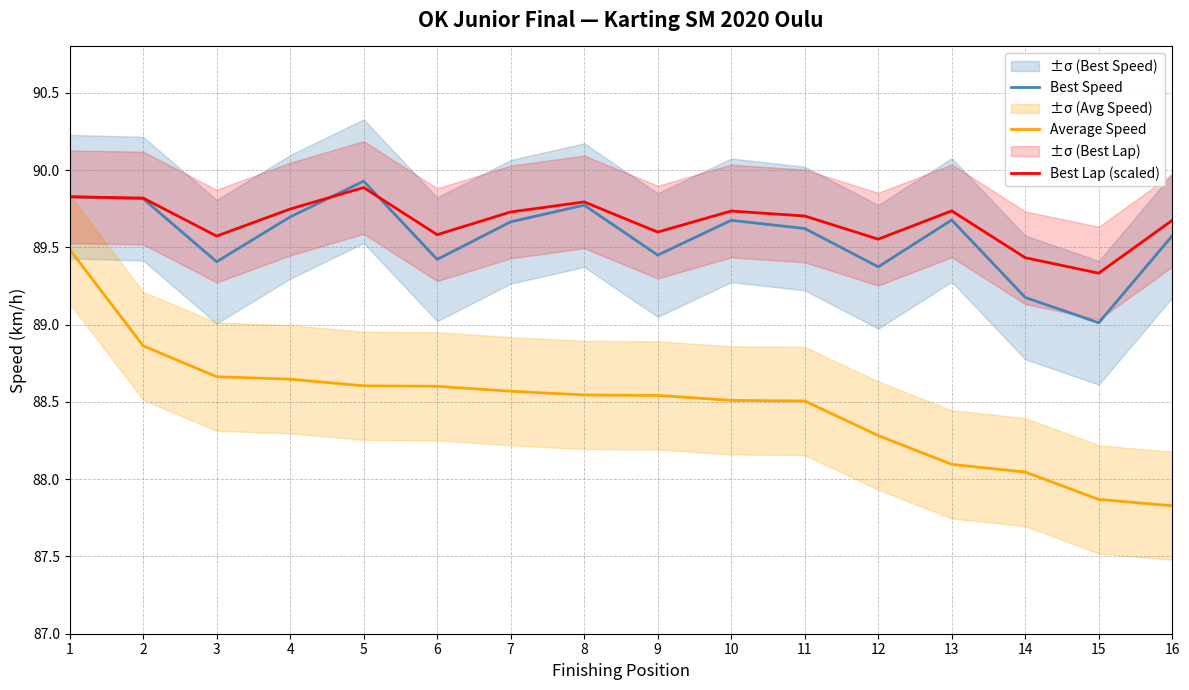

What is the average value of the Average Speed series?

88.5